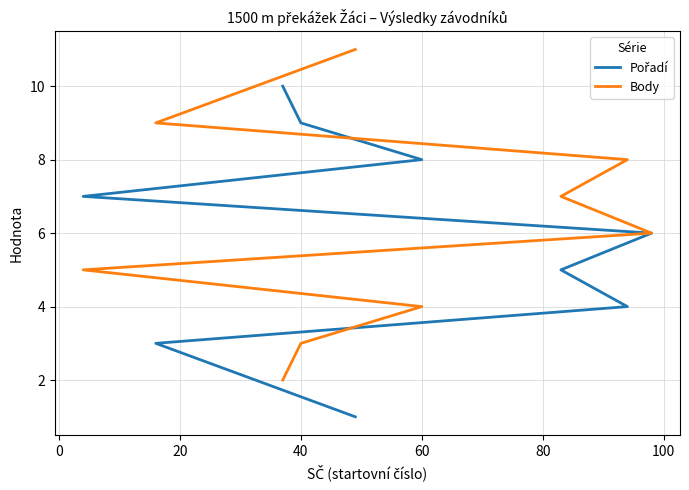

What is the difference between the second highest and minimum values in the Pořadí series?

8